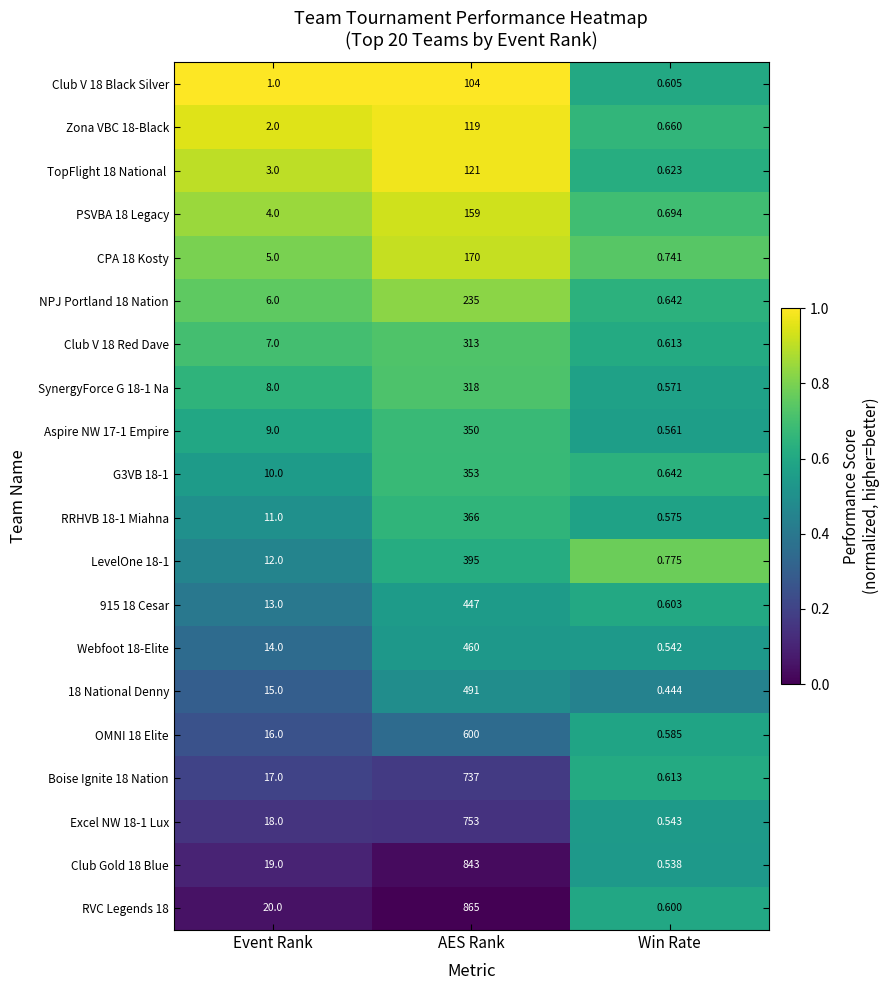

Rank the categories by OMNI 18 Elite value from highest to lowest.

AES Rank, Event Rank, Win Rate